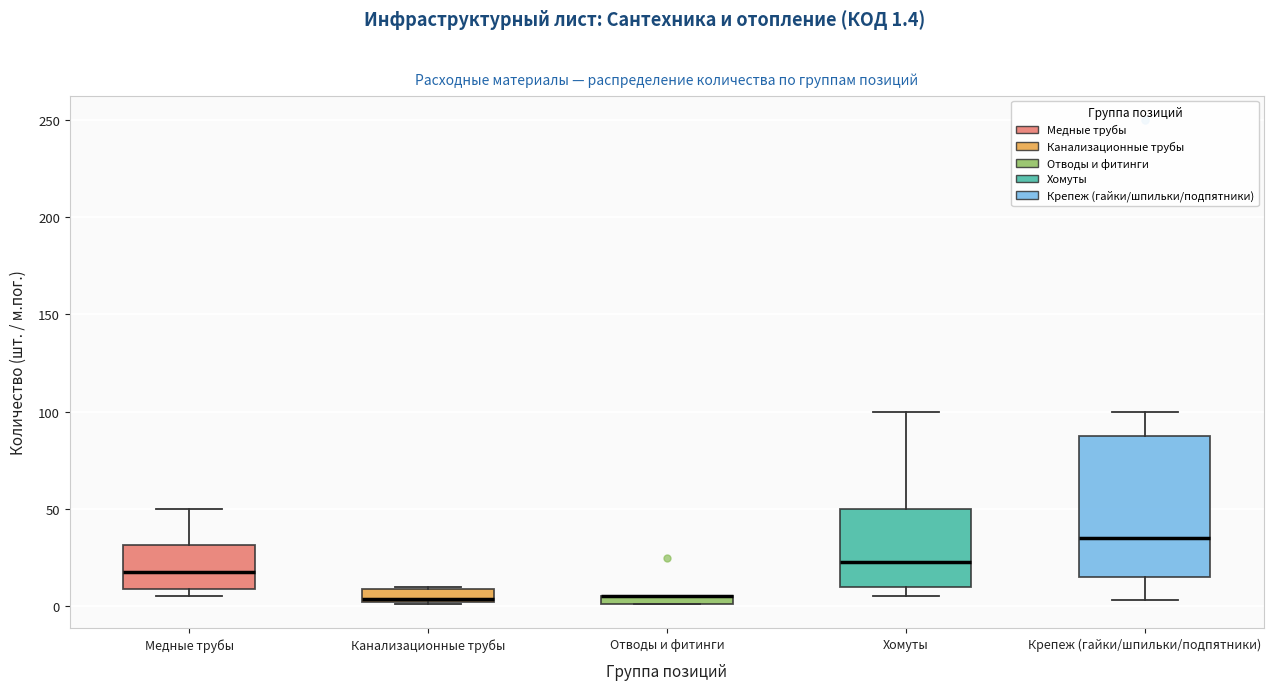

Which box is the tallest, from its lower edge to its upper edge?

Крепеж (гайки/шпильки/подпятники)